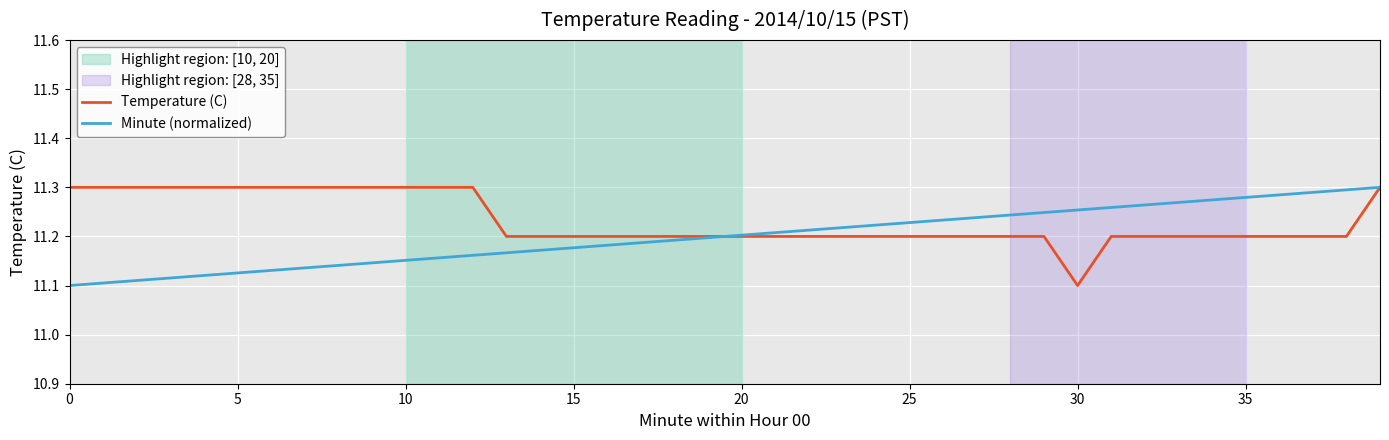

Rank the series by their average value, from highest to lowest.

Temperature (C), Minute (normalized)